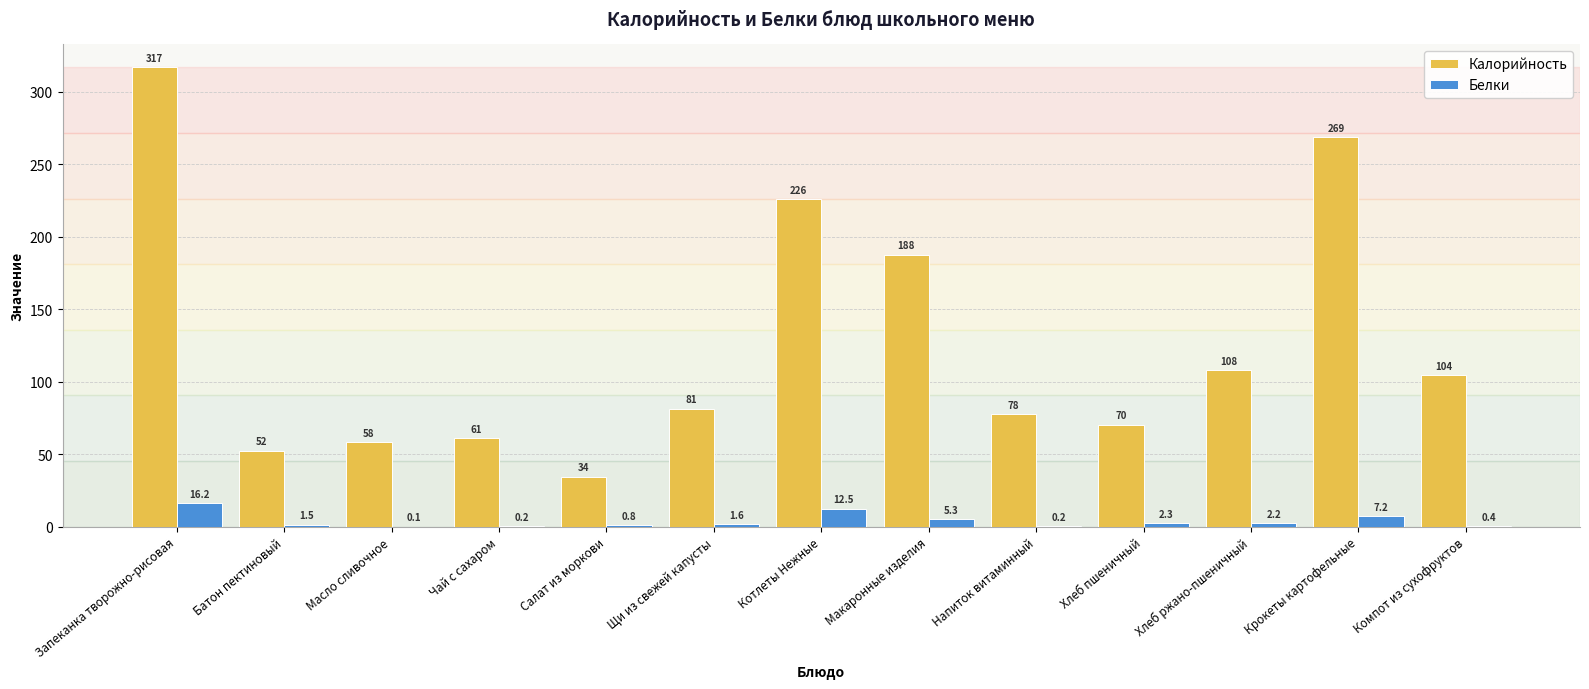

What is the sum of all Калорийность values?

1646.8